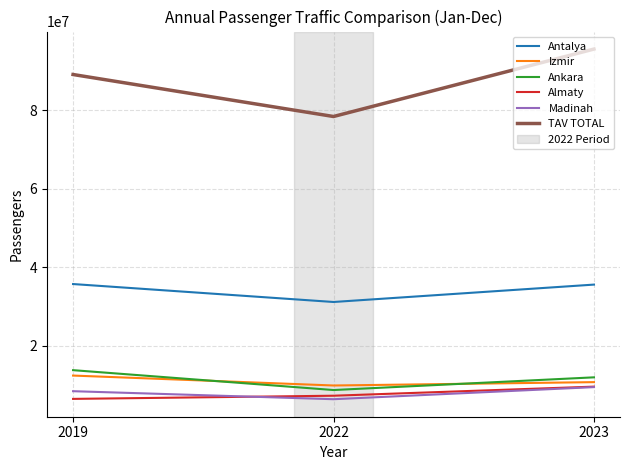

Is the value of Ankara at 2023 greater than the value of Almaty at 2023?

Yes